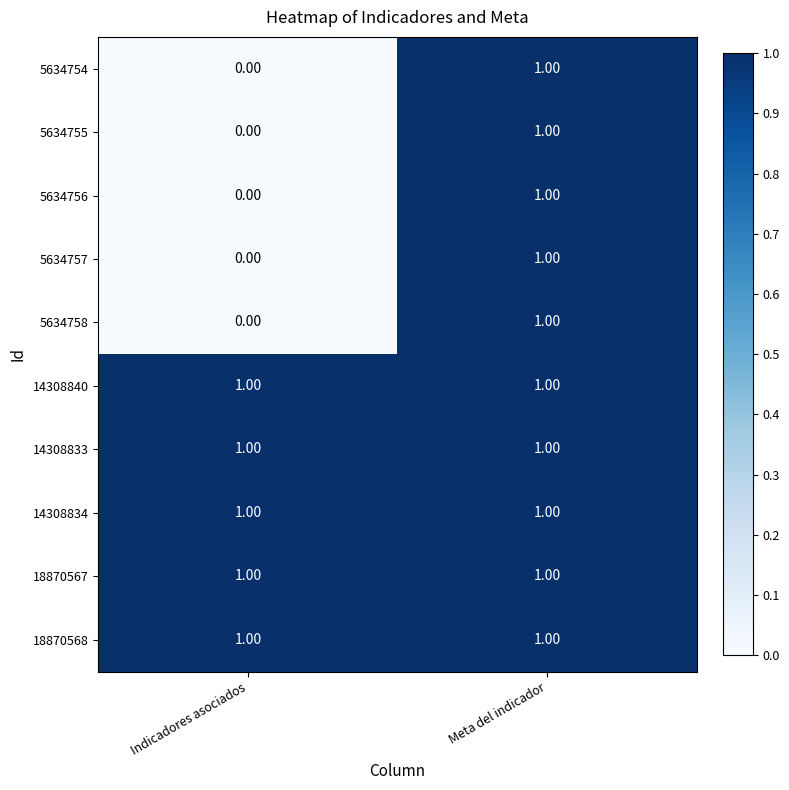

What is the difference between the highest and lowest values at Indicadores asociados?

1